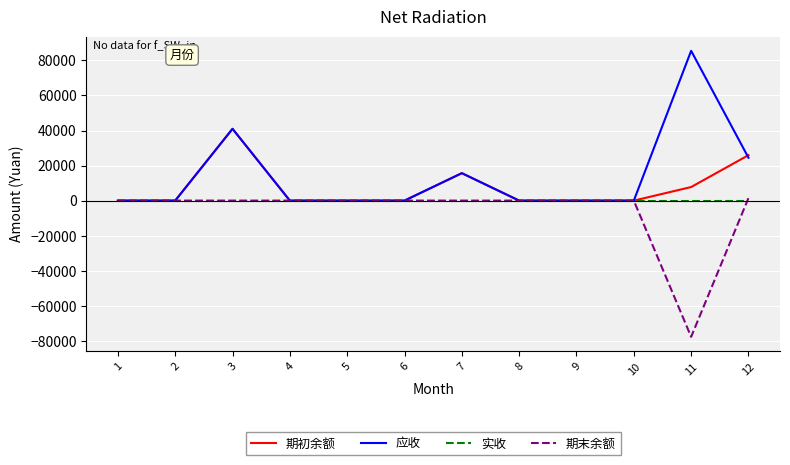

Rank the series at 11 from lowest to highest value.

期末余额, 实收, 期初余额, 应收